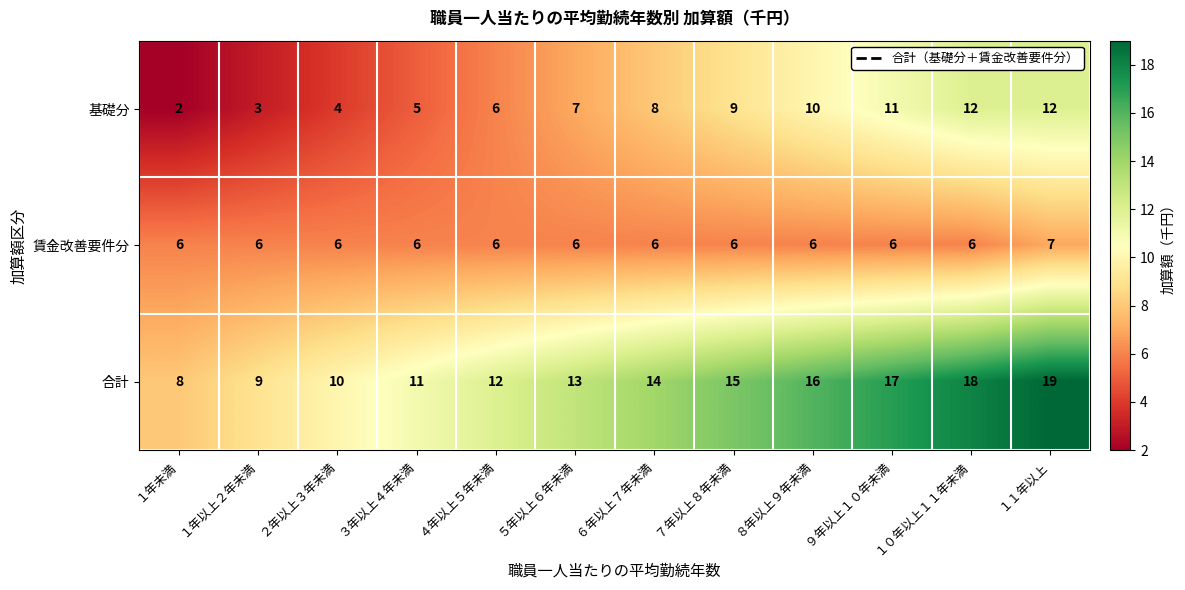

What is the total value across all series at ８年以上９年未満?

32